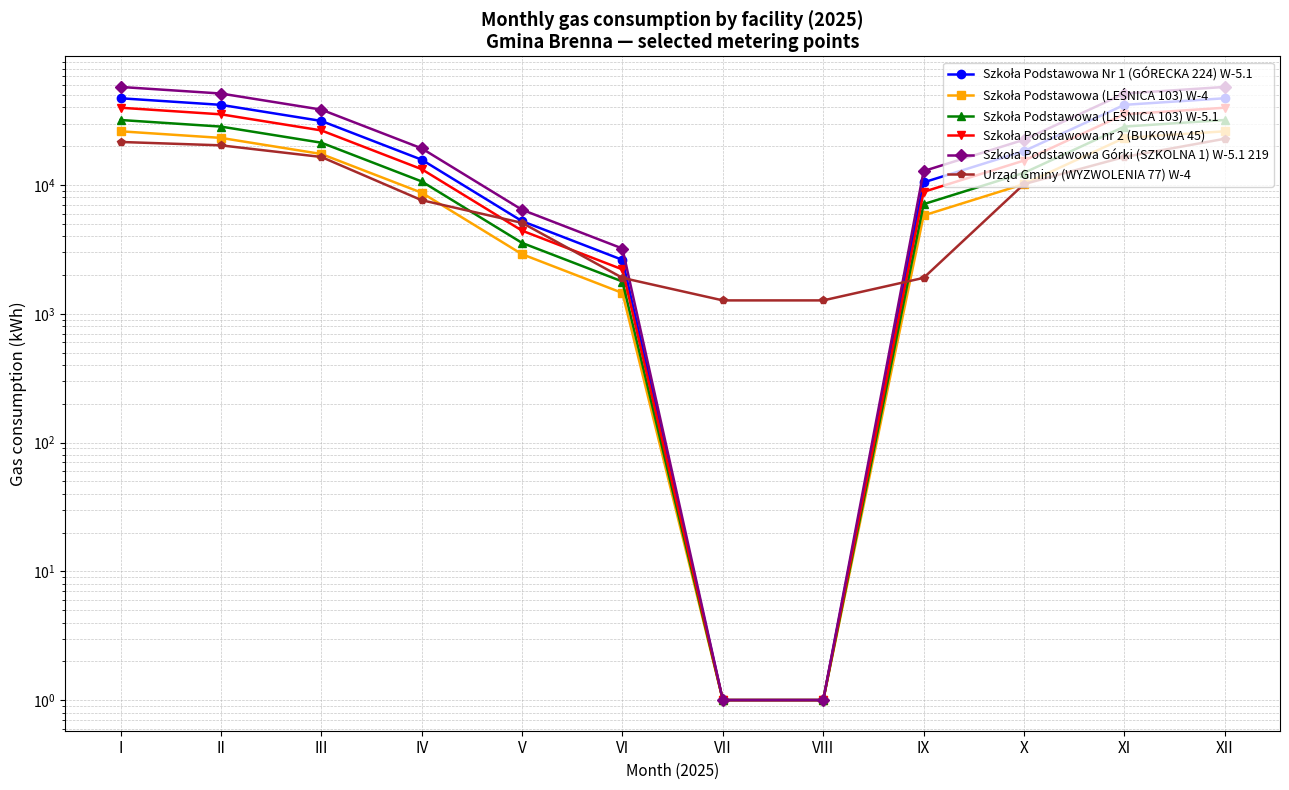

True or false: Urząd Gminy (WYZWOLENIA 77) W-4 has more than 2 points higher than both neighbors.

False